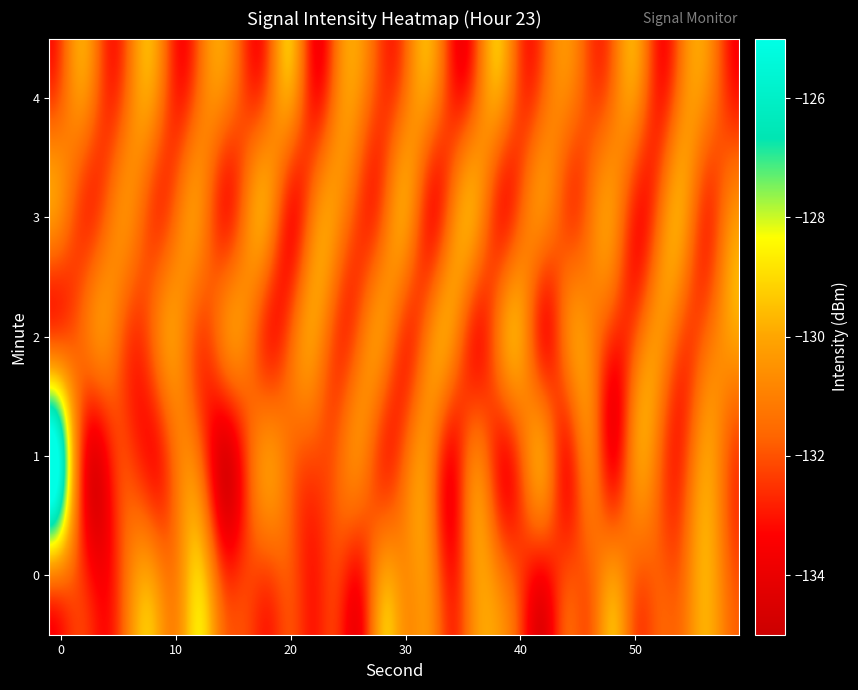

What is the greatest value displayed?

-125.6